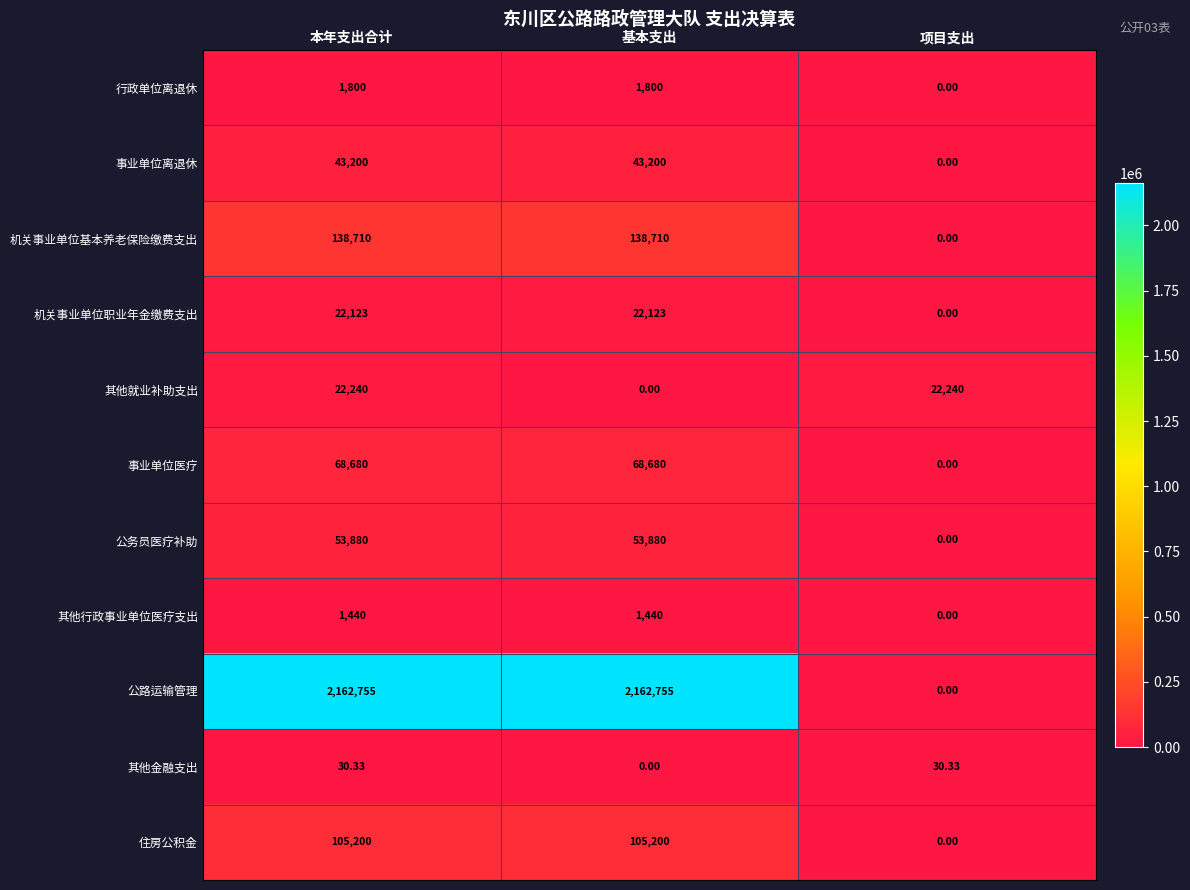

How many categories are shown in the chart?

3